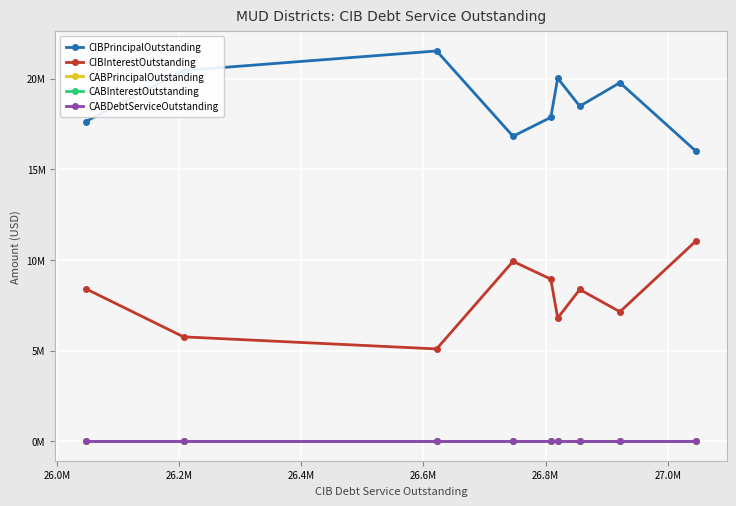

Is this an area chart (filled region under the line)?

No